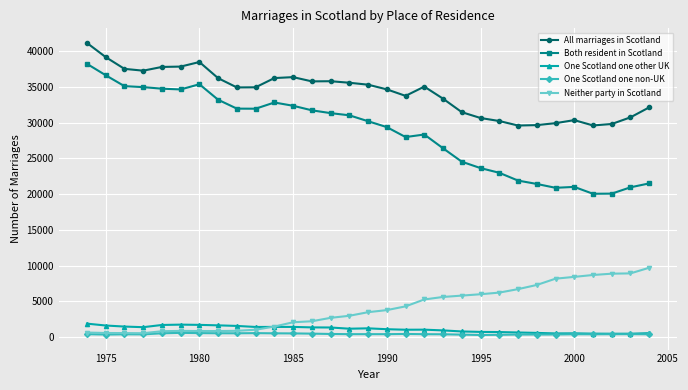

What is the sum of all One Scotland one other UK values?

34590